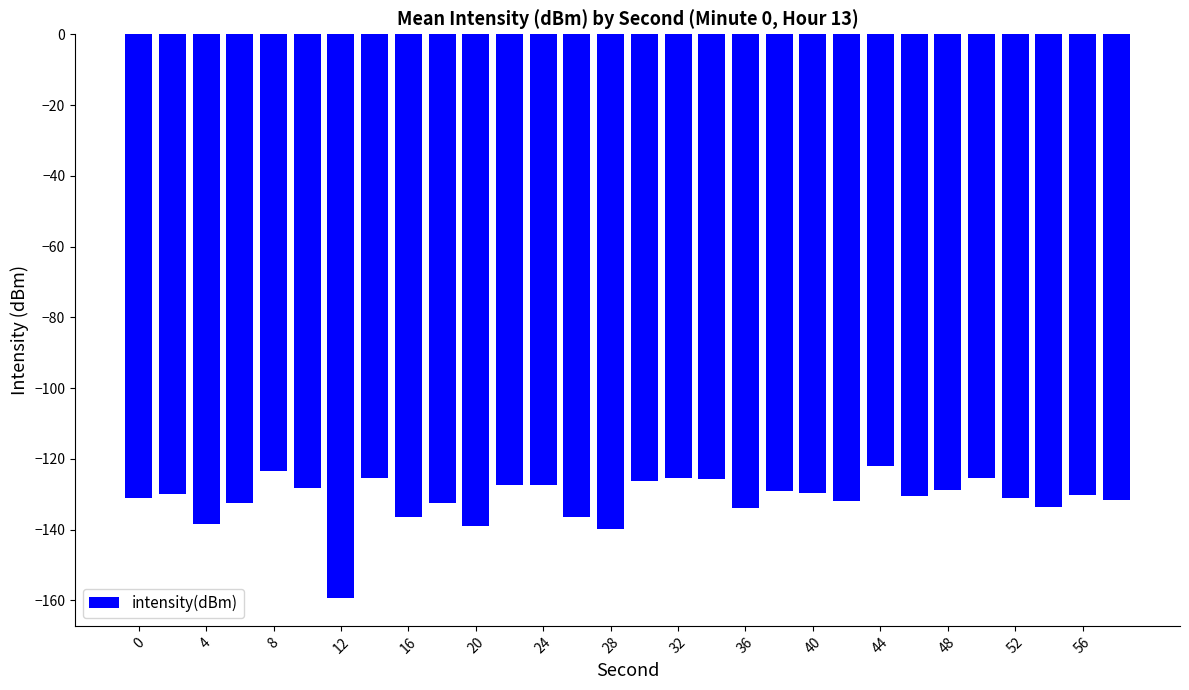

What is the greatest value displayed?

-121.9